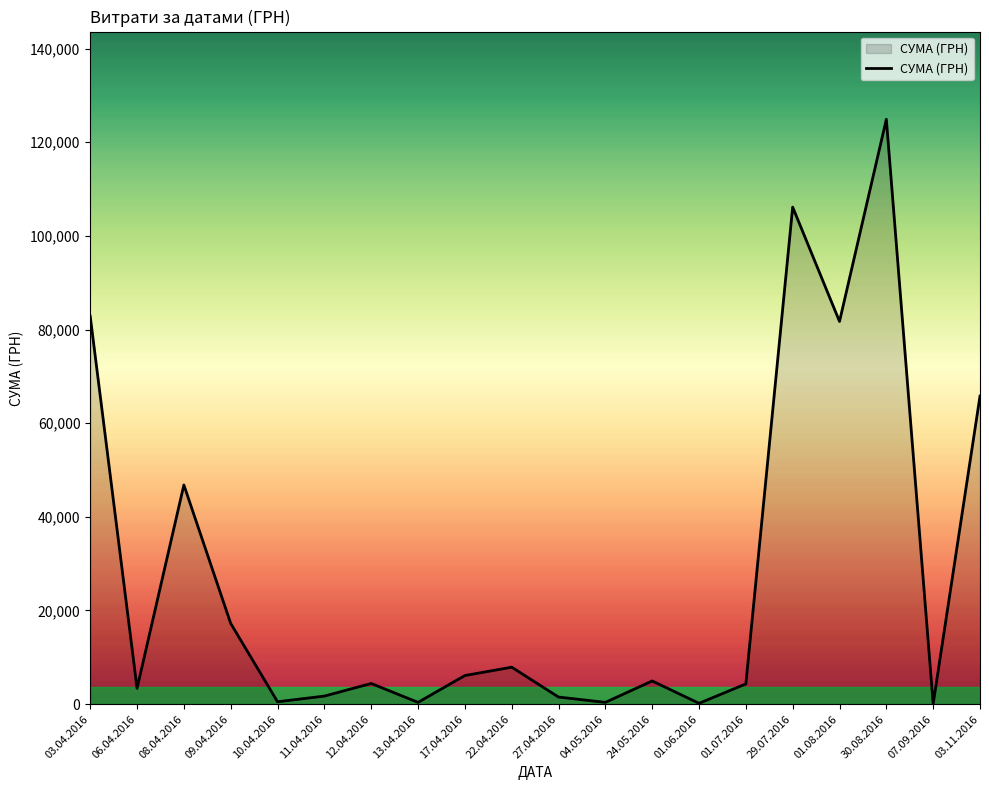

Does the chart display data point markers on the line(s)?

No